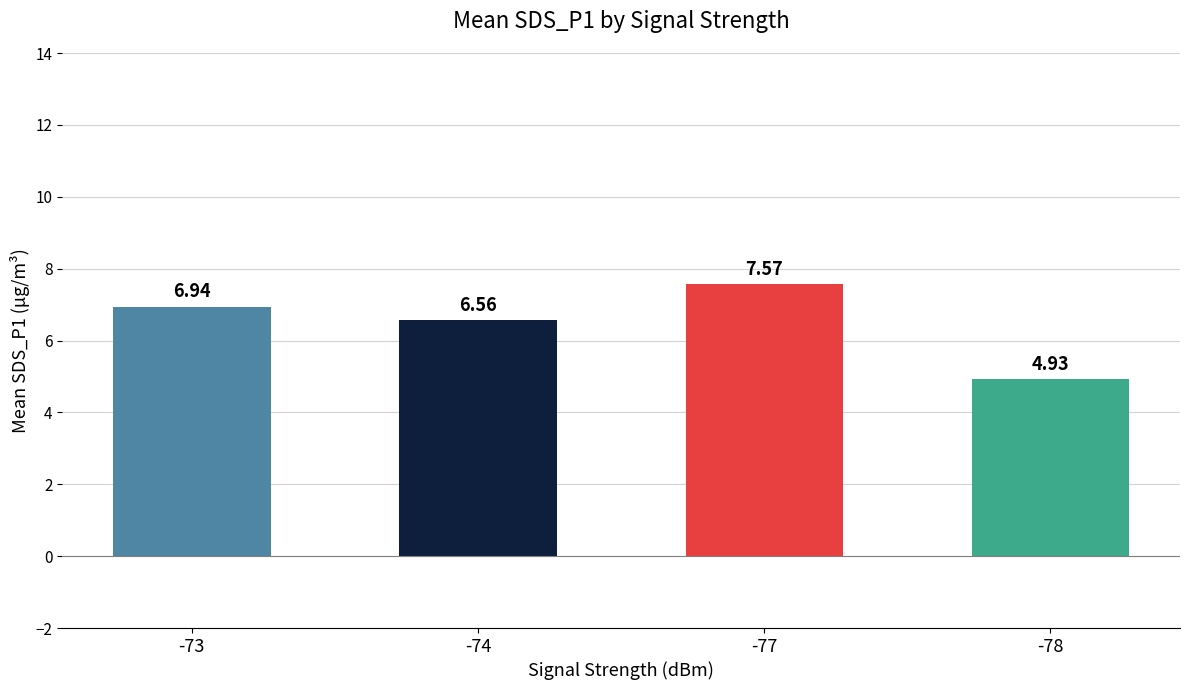

Approximately how many times larger is the value at -77 compared to -73?

1.1